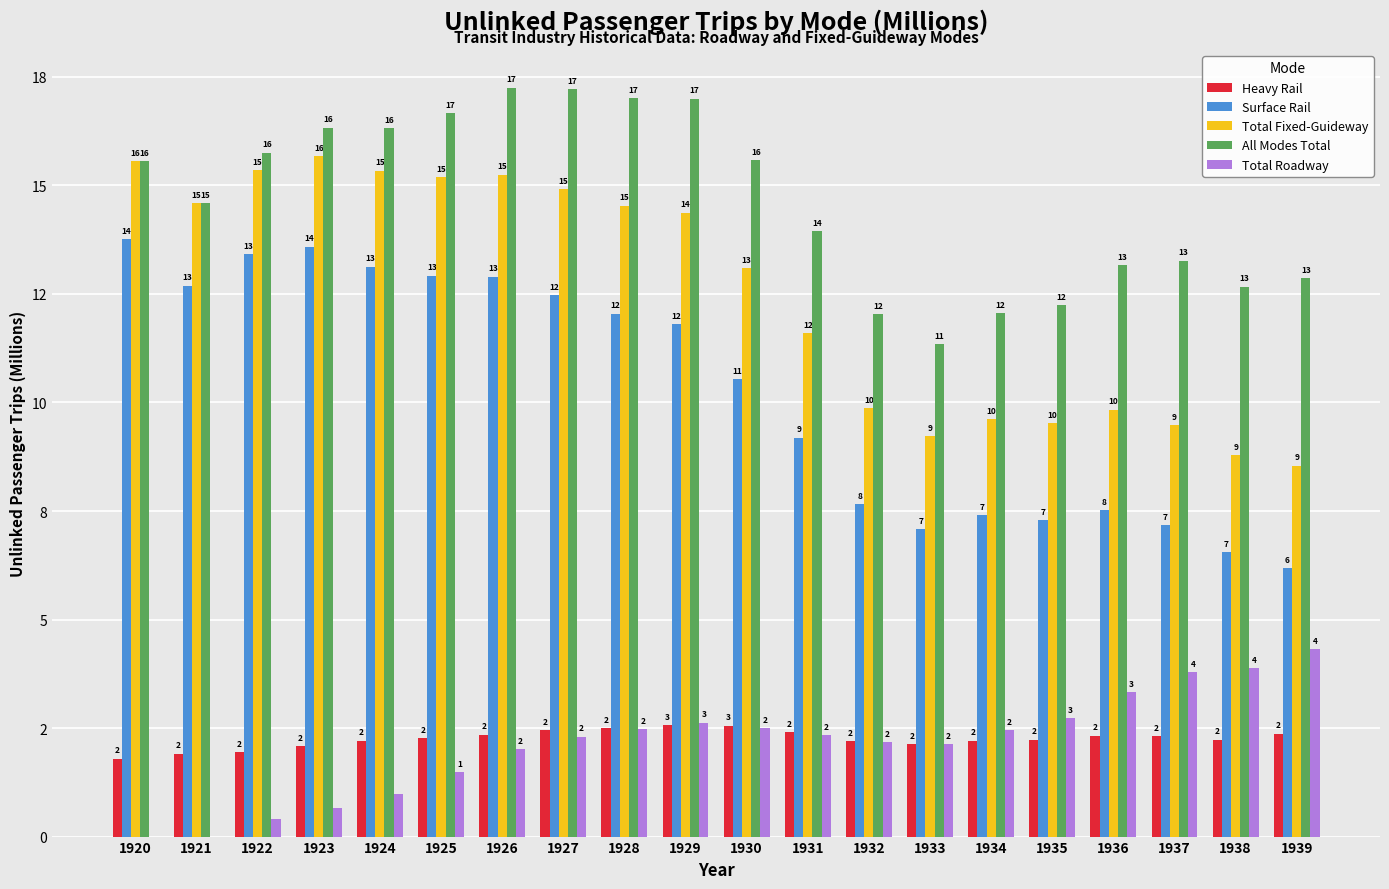

What is the sum of all All Modes Total values?

292.9